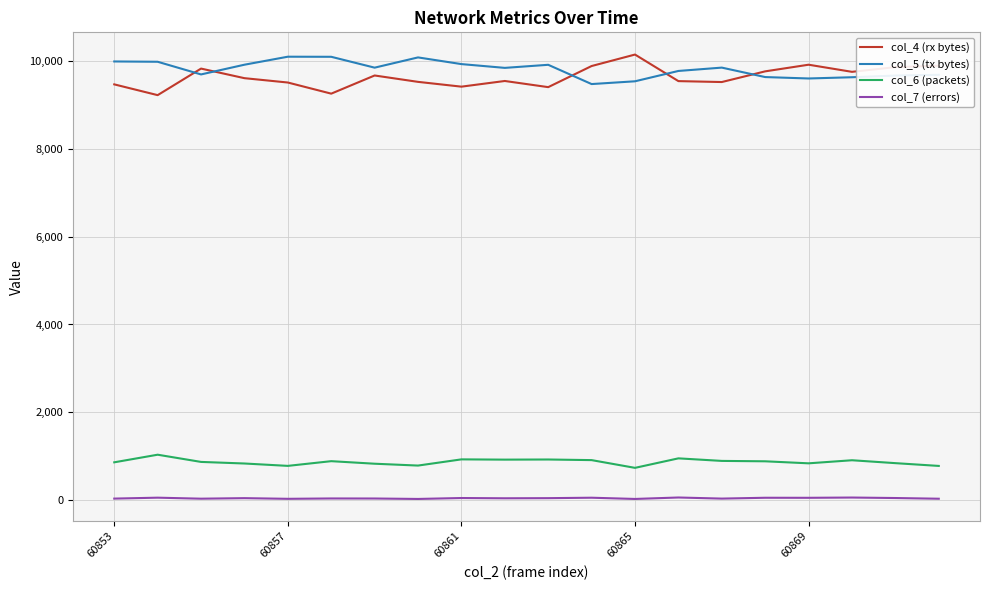

True or false: col_6 (packets) and col_5 (tx bytes) cross at least once.

False